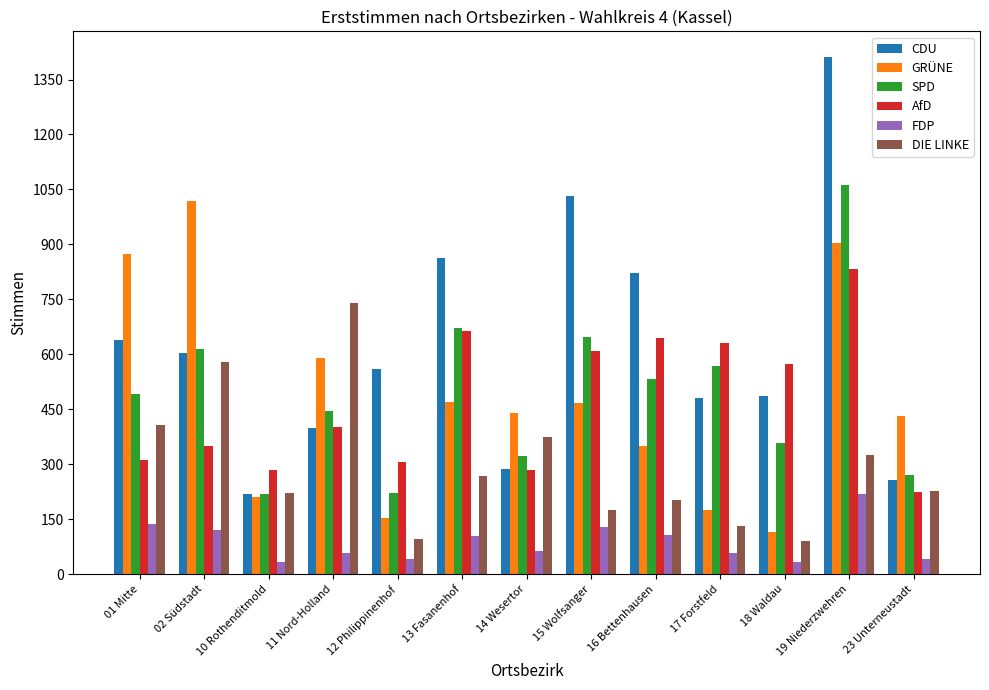

What is the difference between the maximum and minimum values in the SPD series?

843